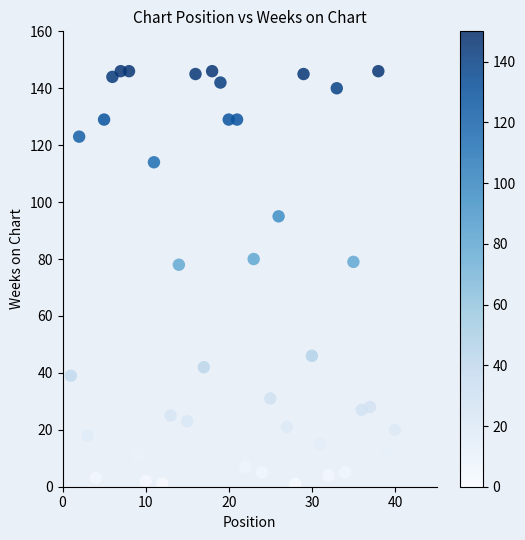

What is the range of Y values (max minus min)?

145